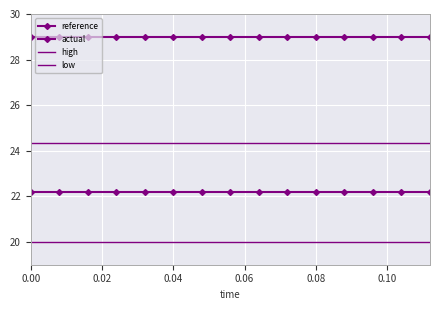

What is the lowest value of the actual series?

29.0